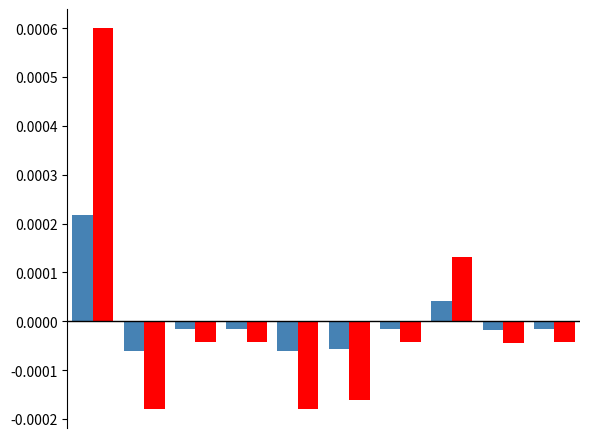

Are the bars horizontal?

No